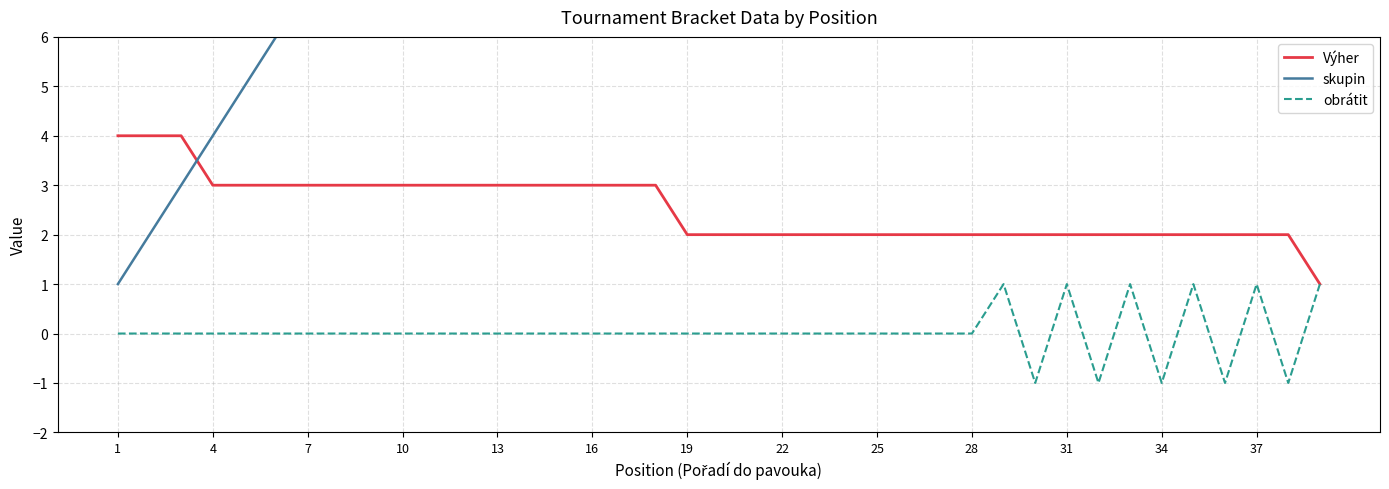

True or false: obrátit and Výher intersect in this chart.

False